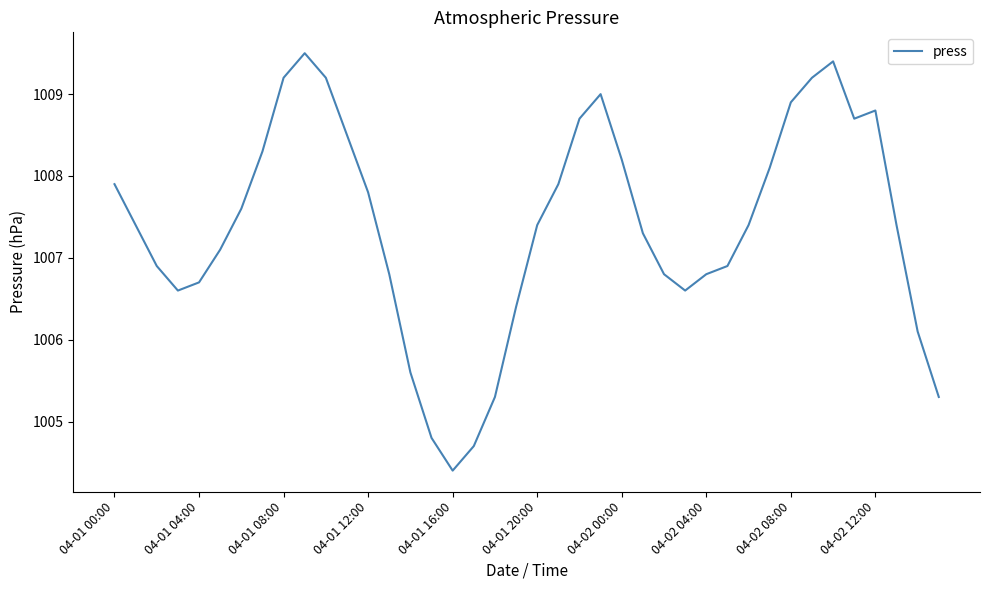

What is the difference between the maximum and minimum values?

5.1